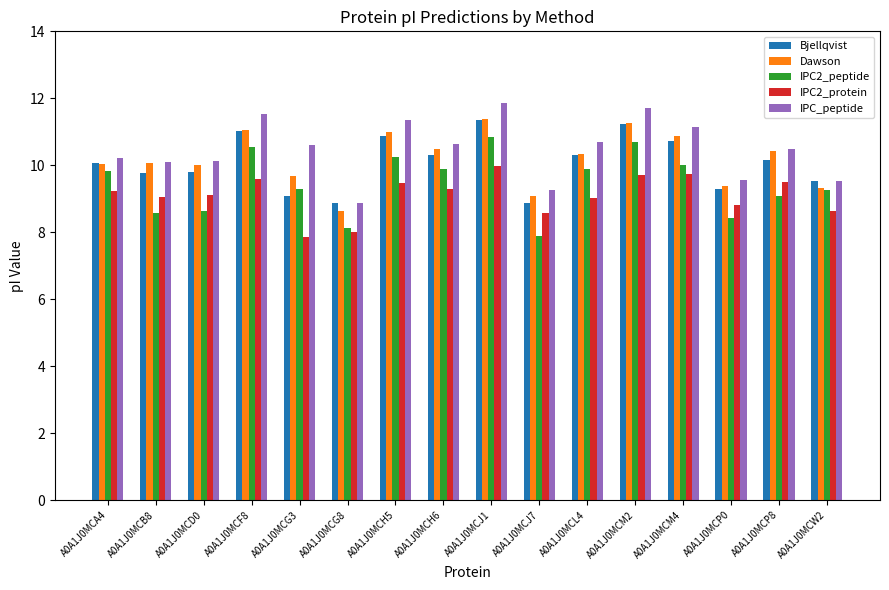

Which series changed the most between A0A1J0MCA4 and A0A1J0MCJ7?

IPC2_peptide